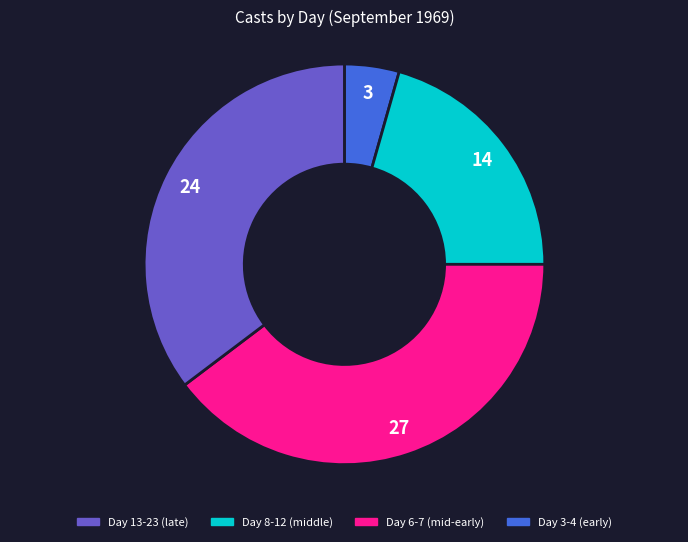

Does any single category account for the majority?

No